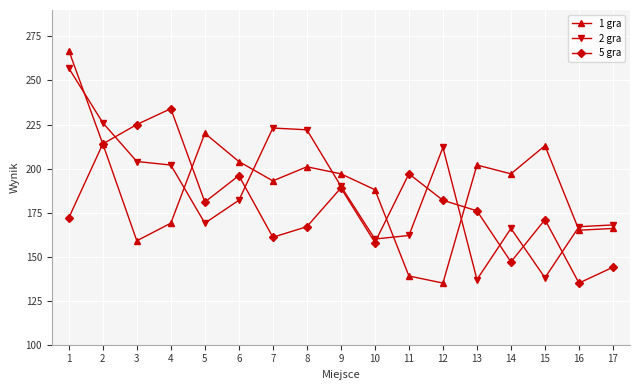

What is the lowest value of the 2 gra series?

137